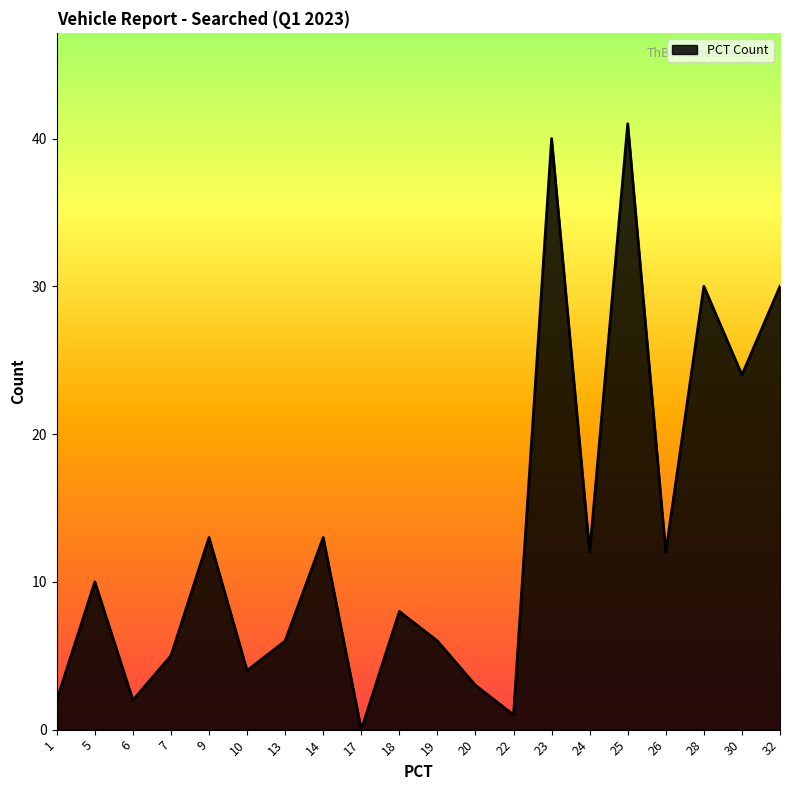

What is the change in value from 5 to 32?

+20